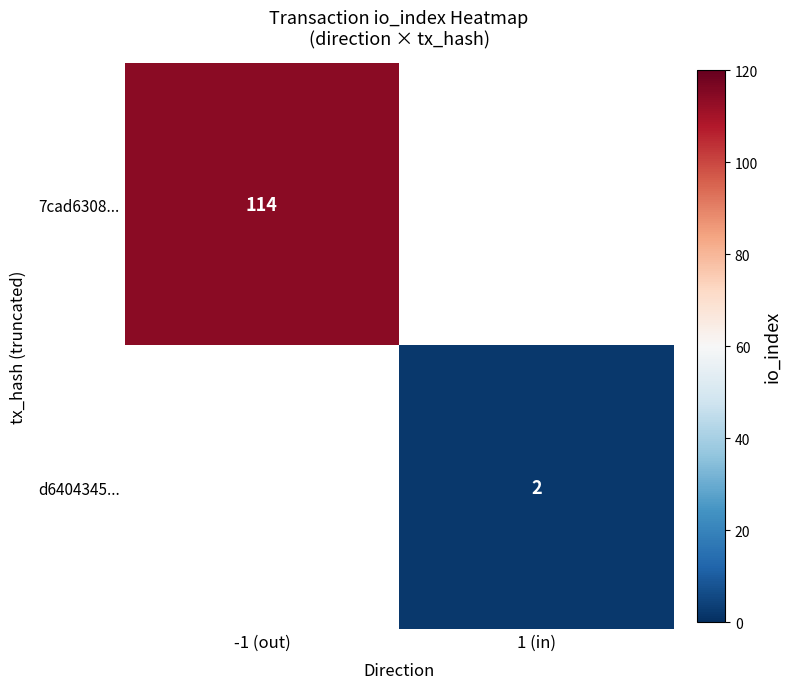

Is the value of d6404345... at 1 (in) greater than the value of 7cad6308... at -1 (out)?

No